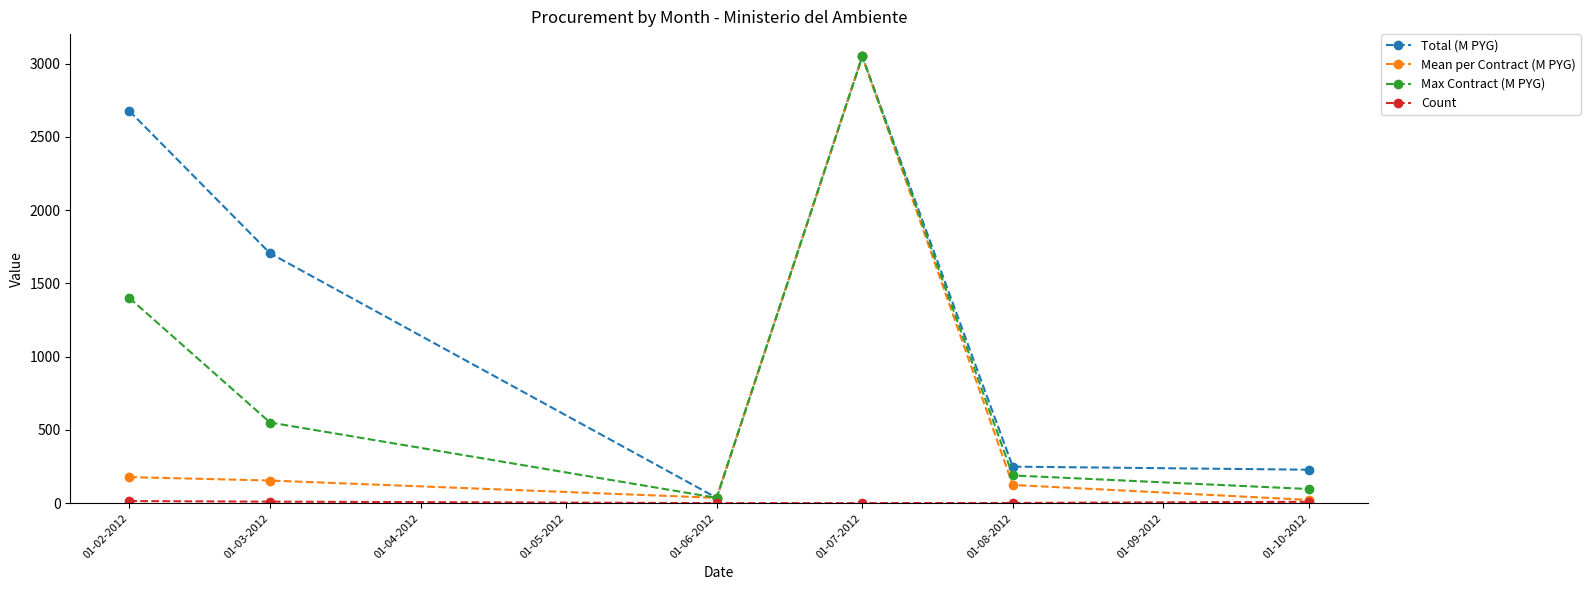

How many interior local peaks does the Total (M PYG) series have?

1